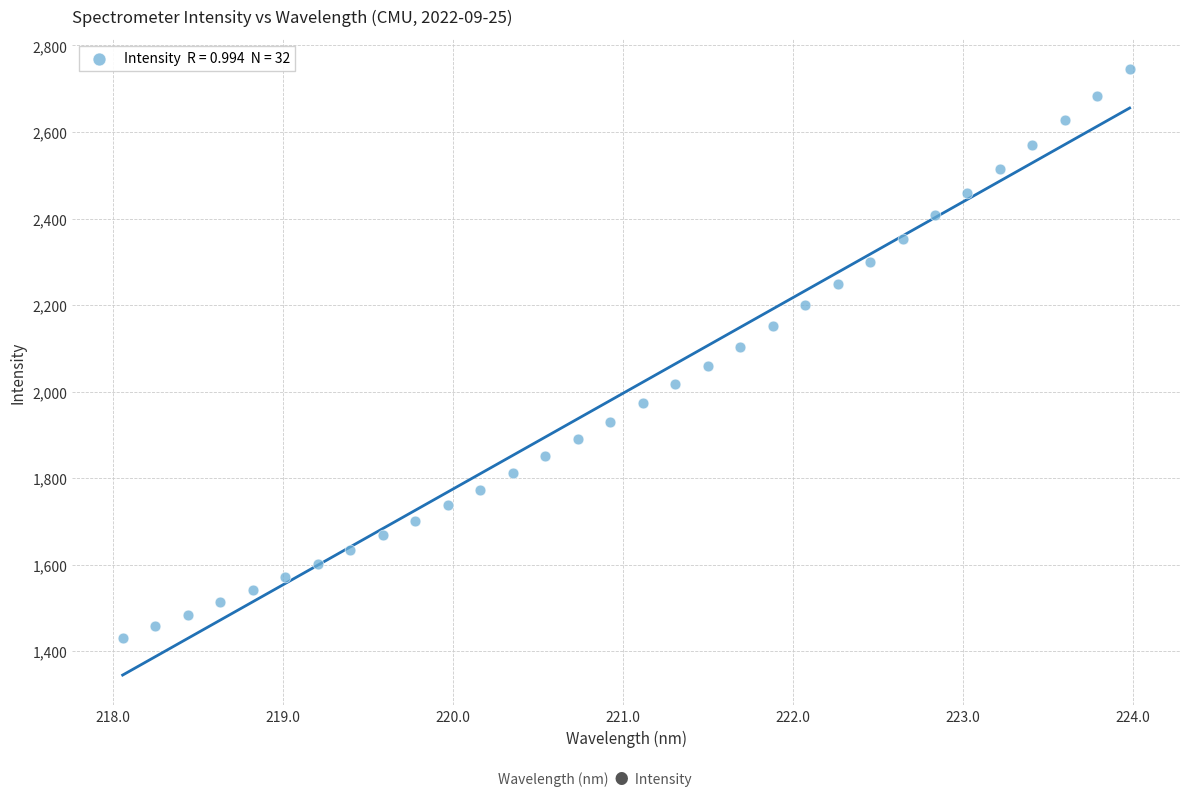

What is the range of Y values (max minus min)?

1314.0